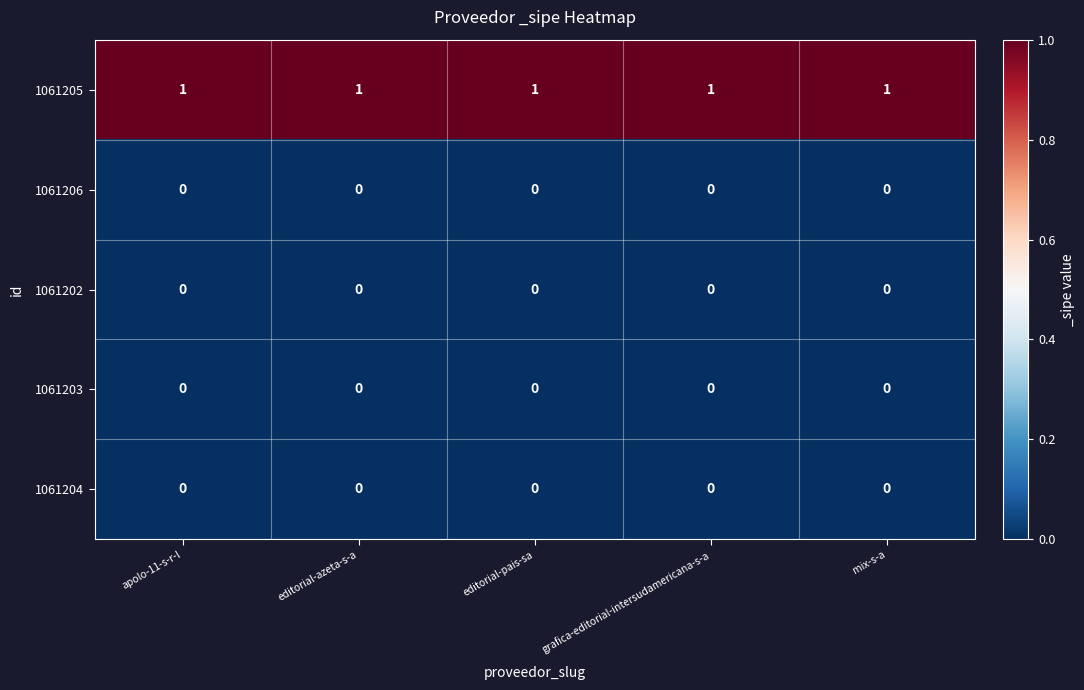

The 1061205 series shows 1 at grafica-editorial-intersudamericana-s-a. True or false?

True